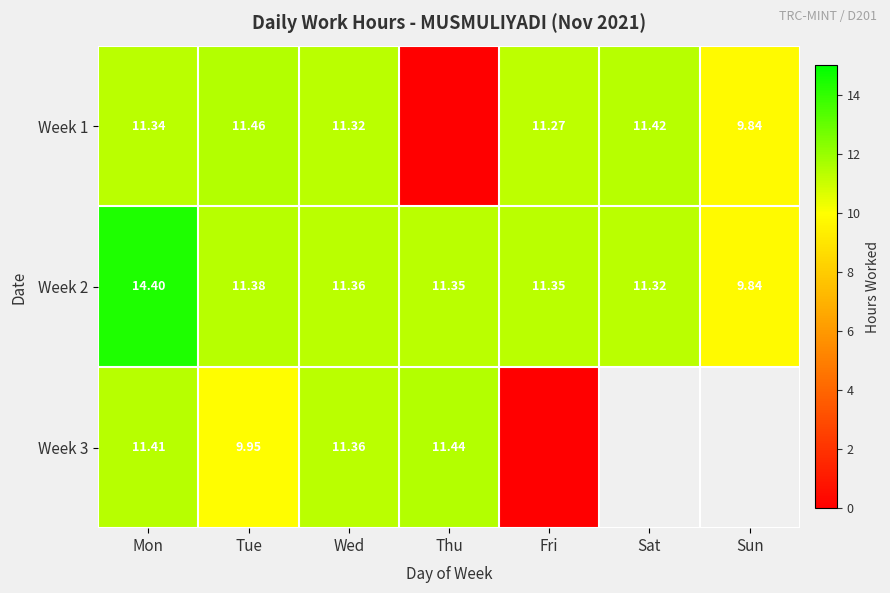

What is the total value across all series at Tue?

32.8